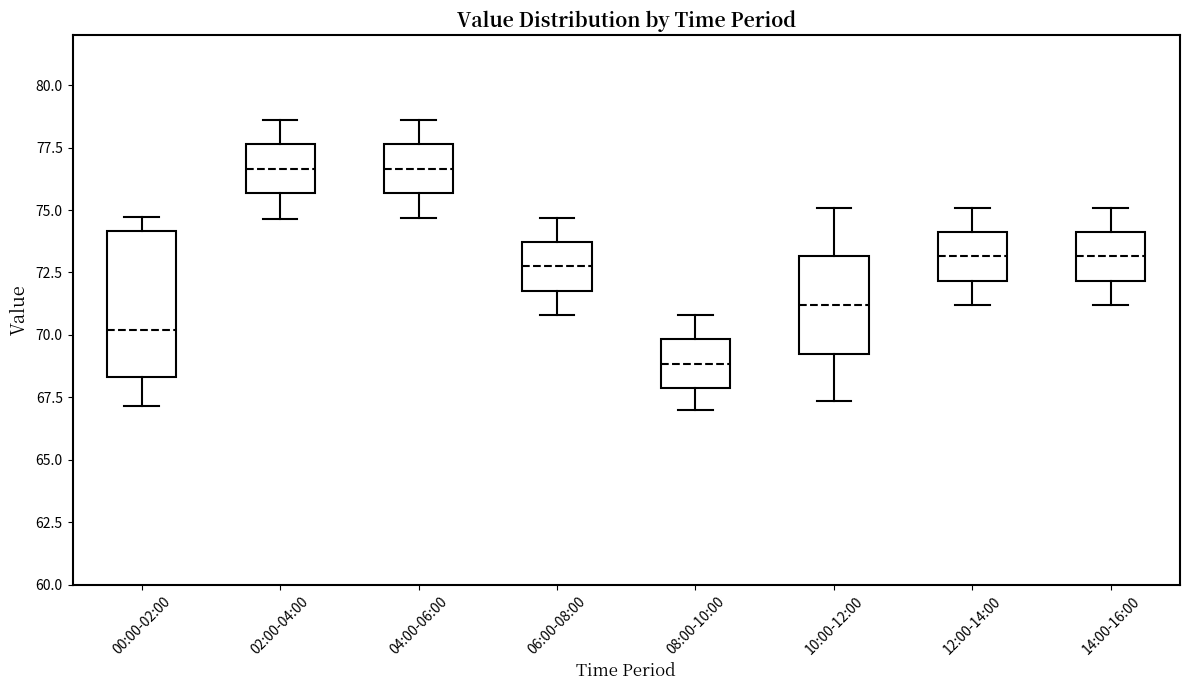

Where does the upper whisker of the box for 04:00-06:00 end on the y-axis? The values are not printed on the chart, so give them approximately, as read against the axis.

78.5